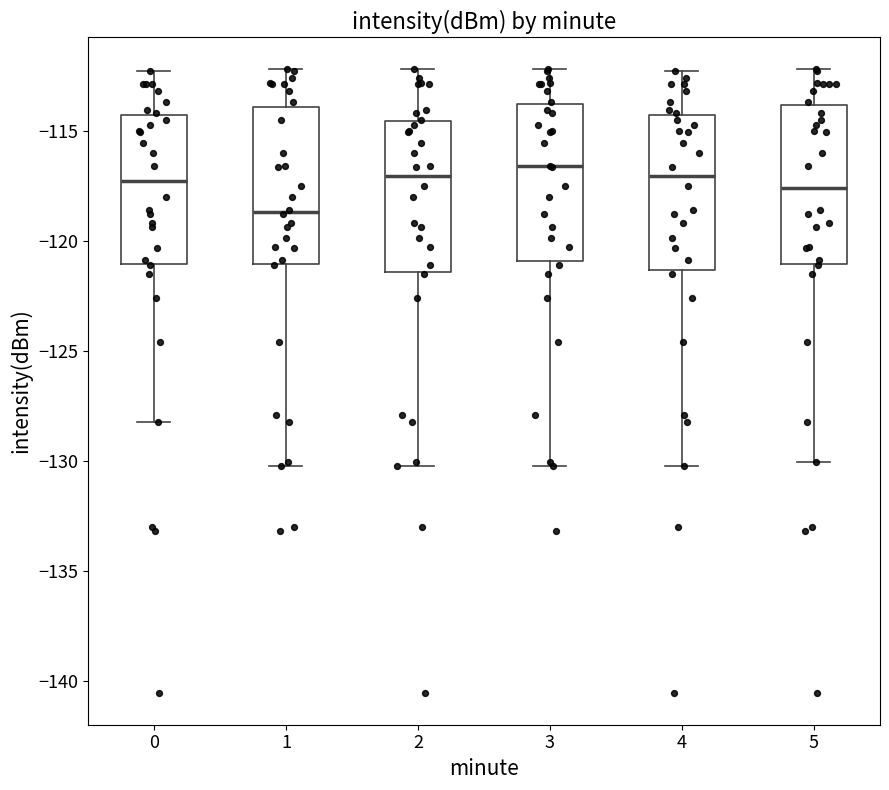

Reading left to right, read every box against the y-axis: the position of its median line, the range the box covers, and the ends of its whiskers. The values are not printed on the chart, so give them approximately, as read against the axis.

0: median -117.5, box -121.0 to -114.5, whiskers -128.0 to -112.5
1: median -118.5, box -121.0 to -114.0, whiskers -130.0 to -112.0
2: median -117.0, box -121.5 to -114.5, whiskers -130.0 to -112.0
3: median -116.5, box -121.0 to -114.0, whiskers -130.0 to -112.0
4: median -117.0, box -121.5 to -114.5, whiskers -130.0 to -112.5
5: median -117.5, box -121.0 to -114.0, whiskers -130.0 to -112.0